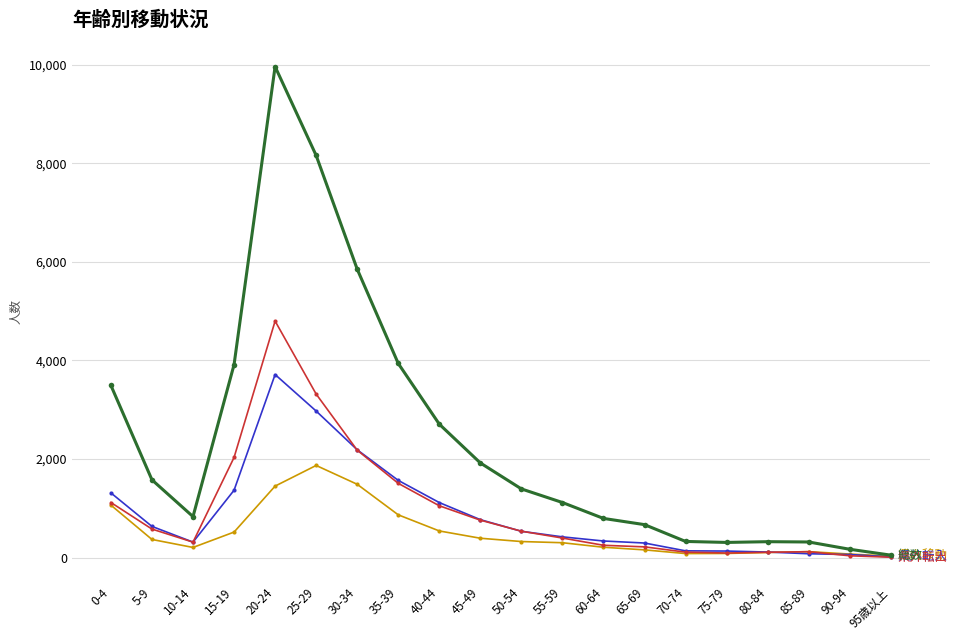

What is the label of the 8th point from the left?

35-39